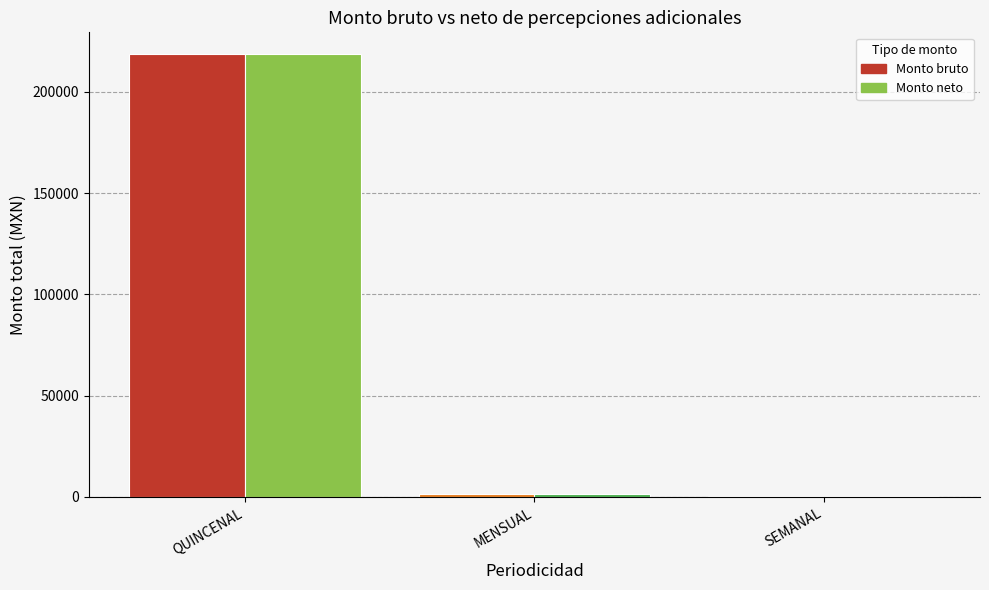

What is the total value across all series at QUINCENAL?

436800